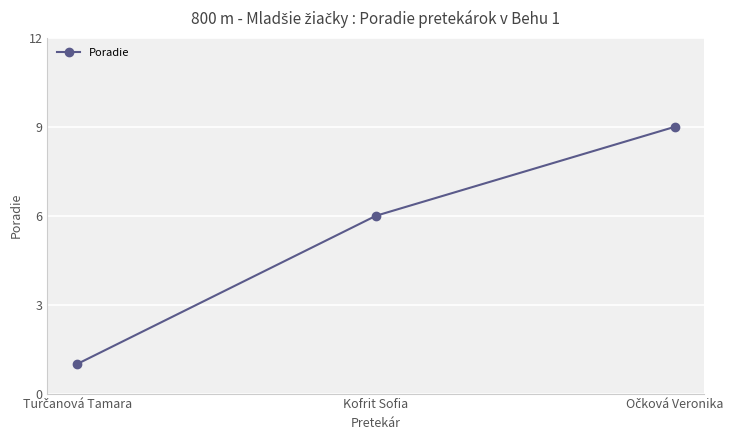

What is the greatest value displayed?

9